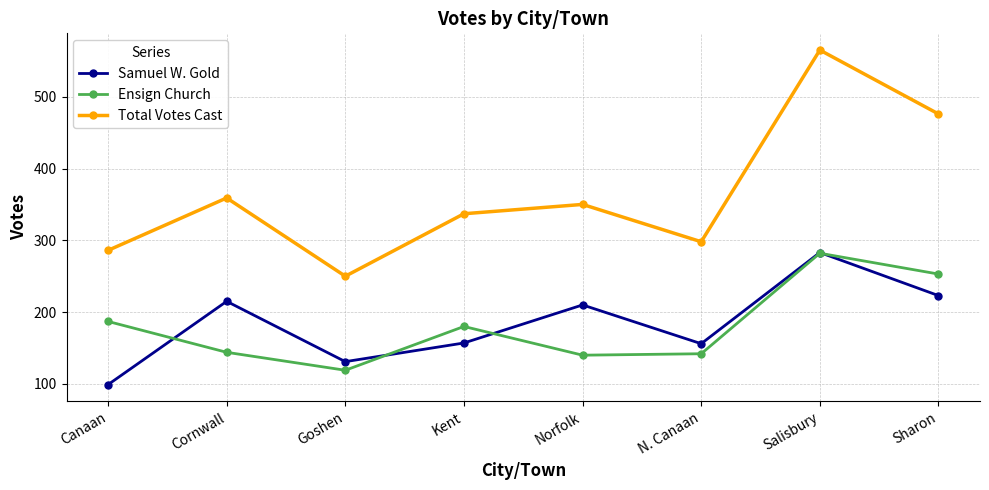

What is the label of the 4th point from the right?

Norfolk